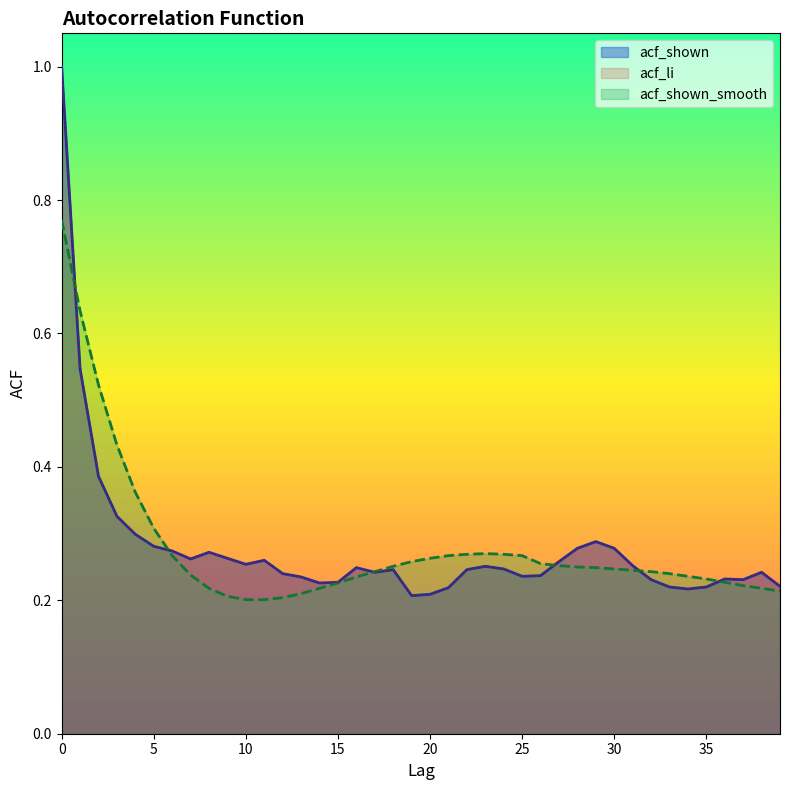

What is the total value across all series at 16?

0.7